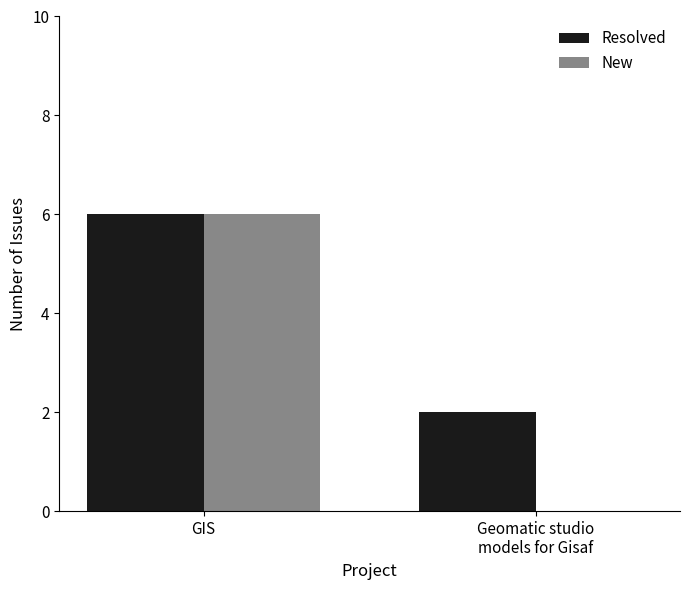

How many values in New are above zero?

1